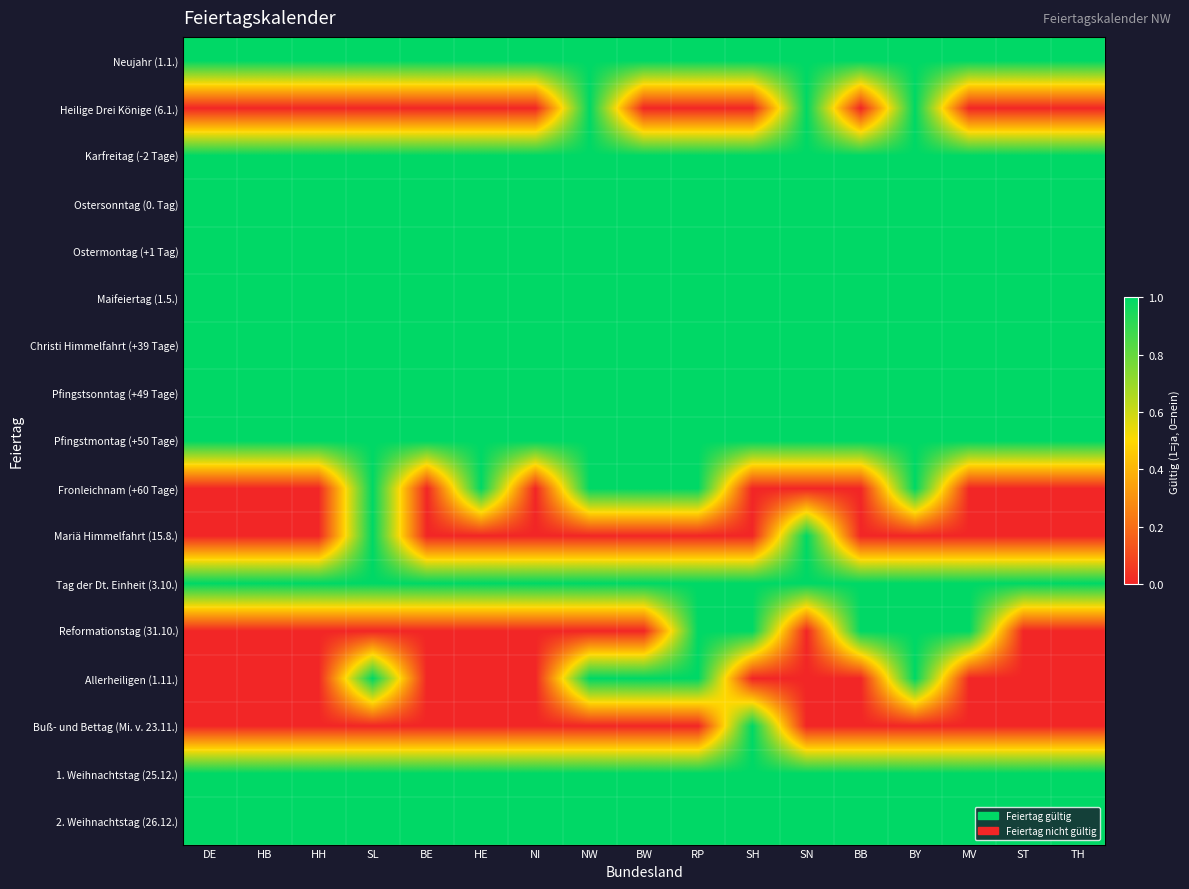

How many data points does each series have?

17